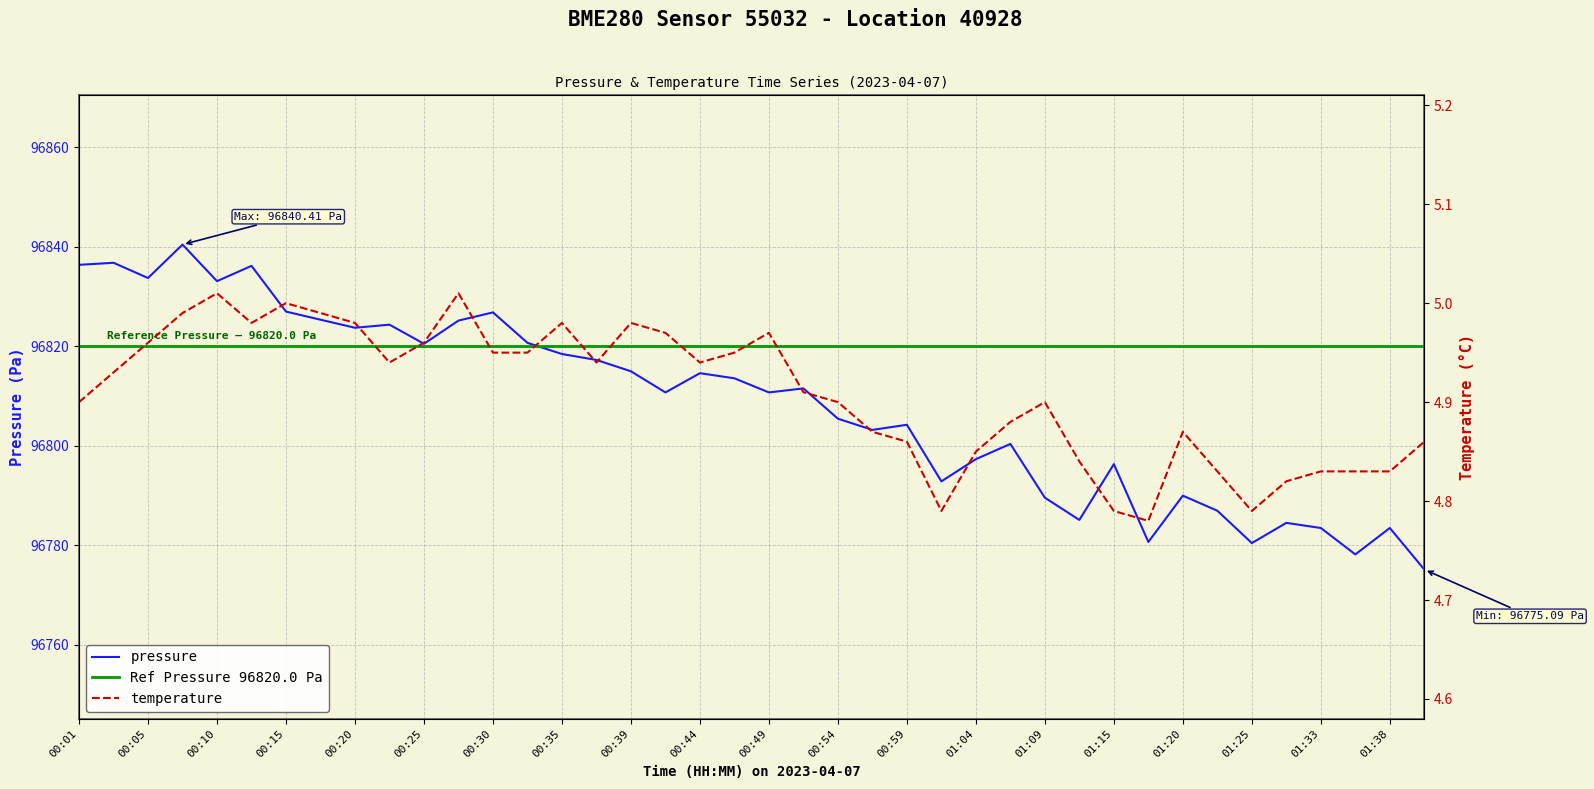

At which category does the chart reach its peak across all series?

00:08